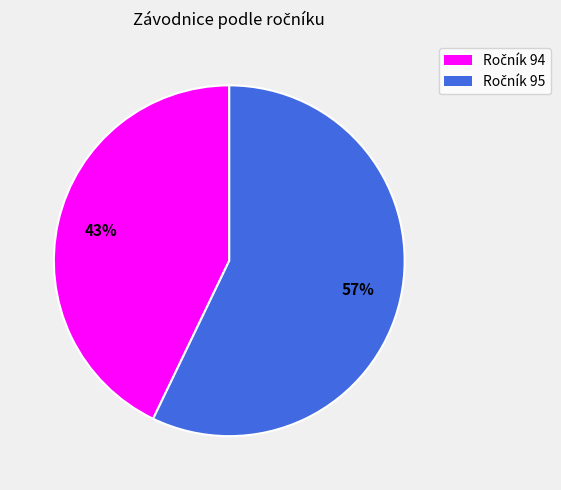

To the nearest percent, what is the average slice percentage?

50%